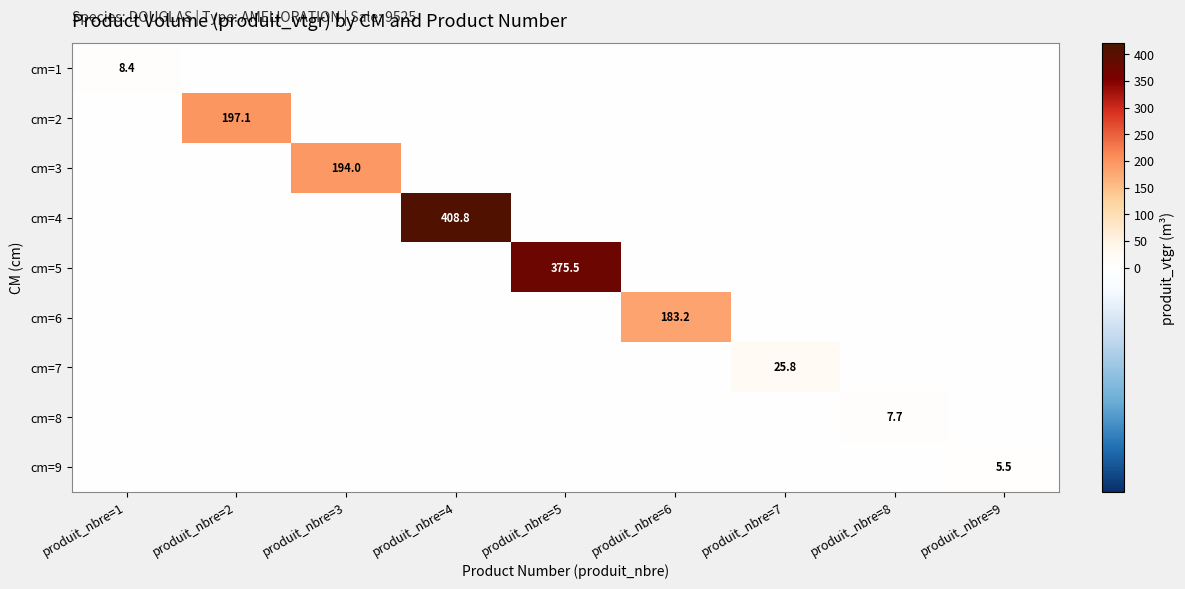

At which category is the sum across all series the highest?

produit_nbre=4